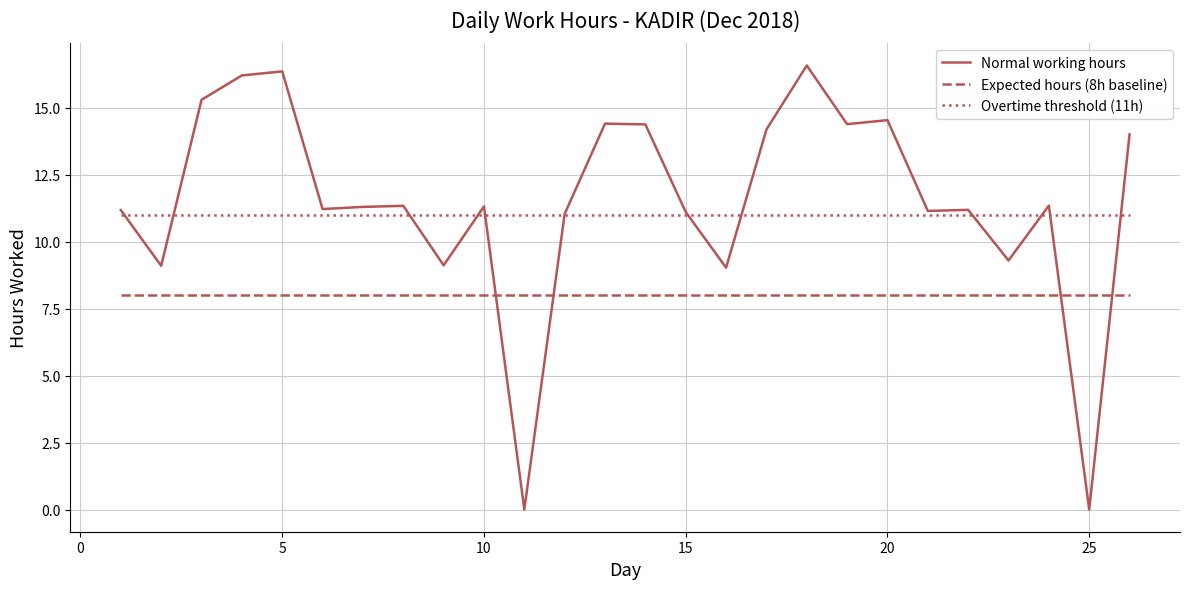

How many intersections are there between Expected hours (8h baseline) and Normal working hours?

4